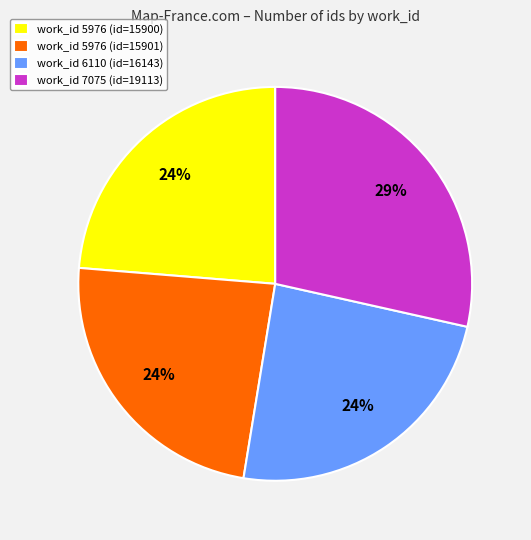

What is the largest slice in the pie chart?

work_id 7075 (id=19113)